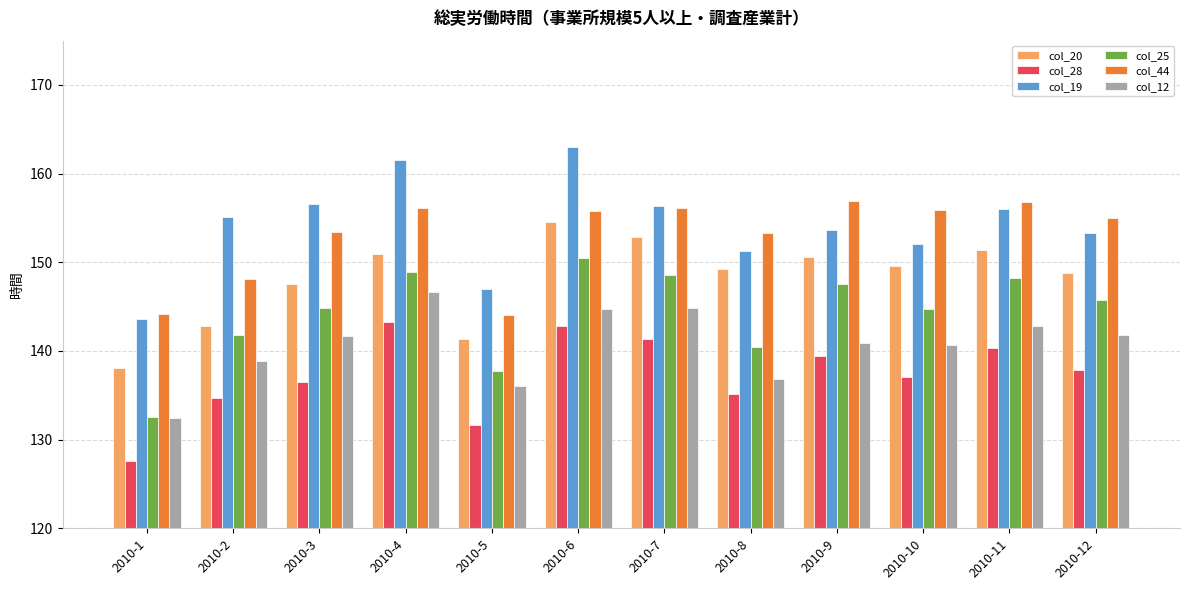

What is the lowest value of the col_44 series?

144.1